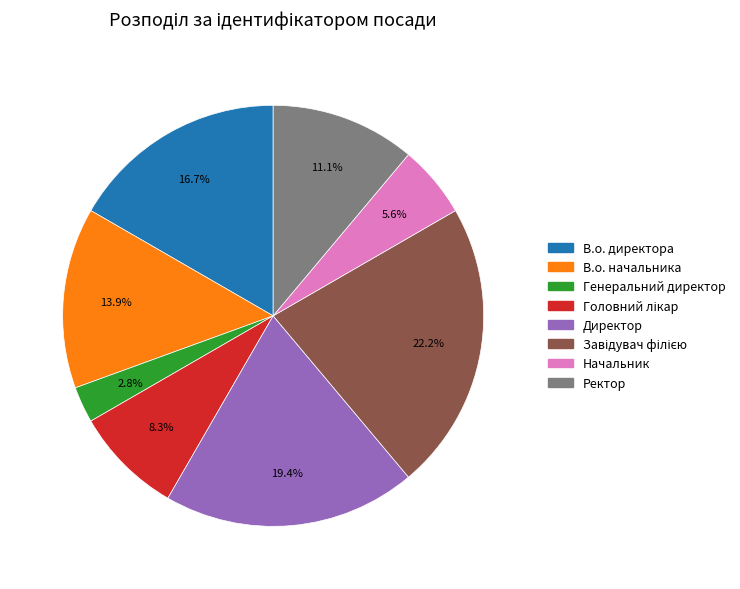

Count the number of slices in the pie.

8